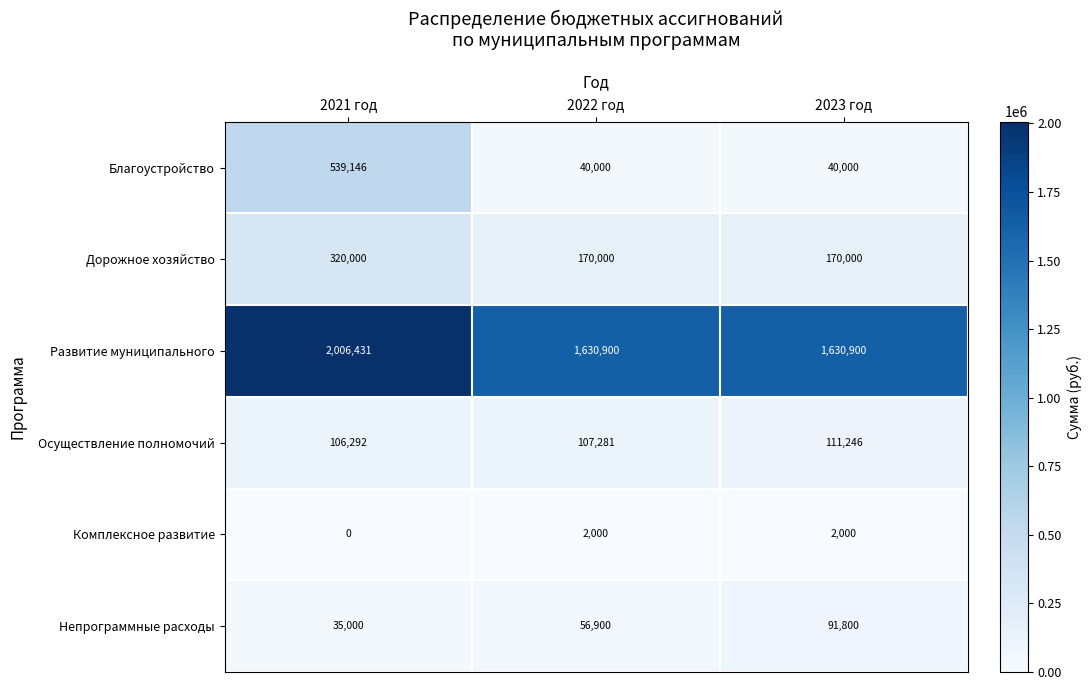

True or false: Благоустройство has a value of 861939 at 2021 год.

False